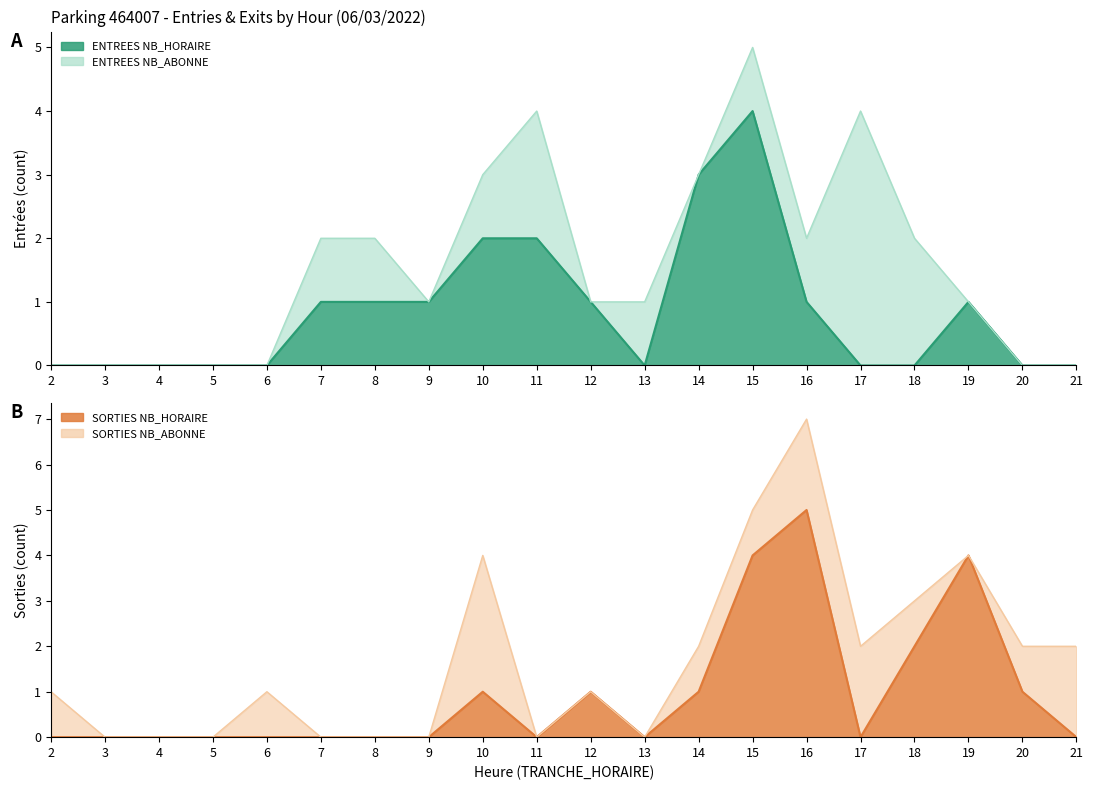

What is the spread (max minus min) of values at 16?

4